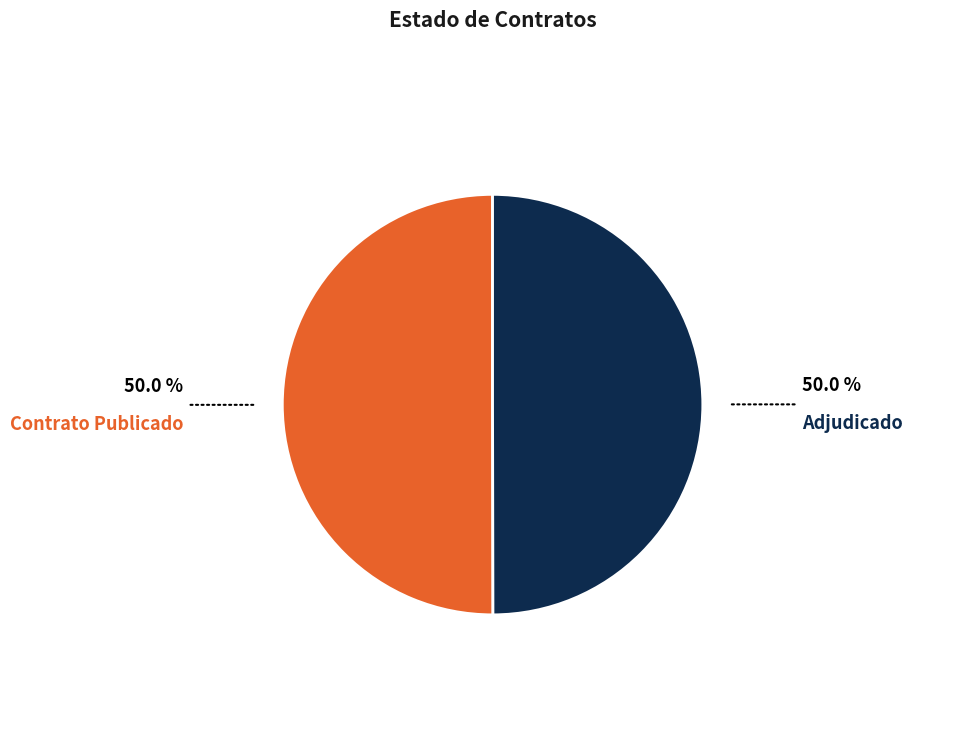

Do Adjudicado and Contrato Publicado together represent more than half of the pie?

Yes